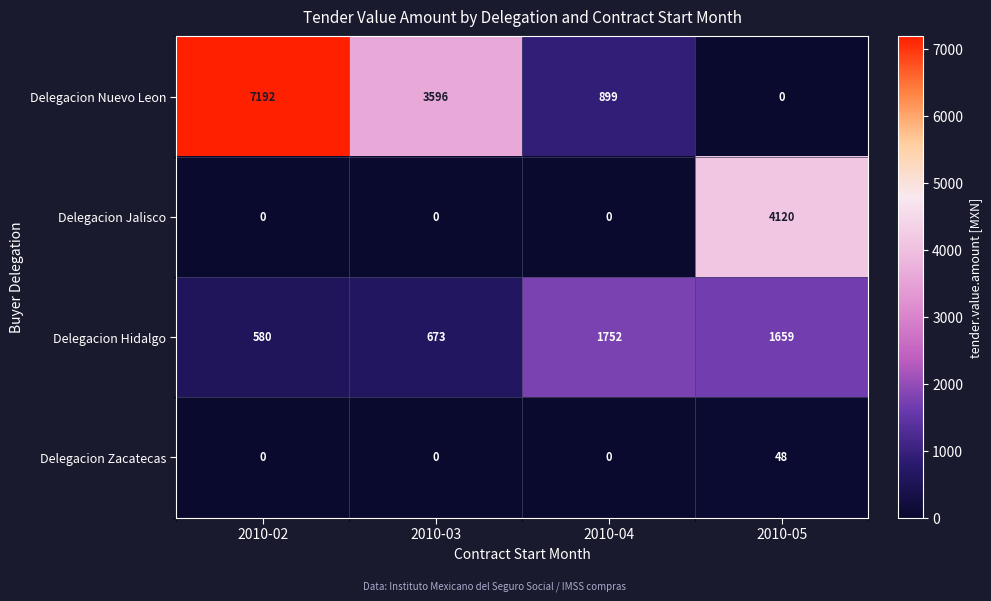

Which series has the largest total across all categories?

Delegacion Nuevo Leon